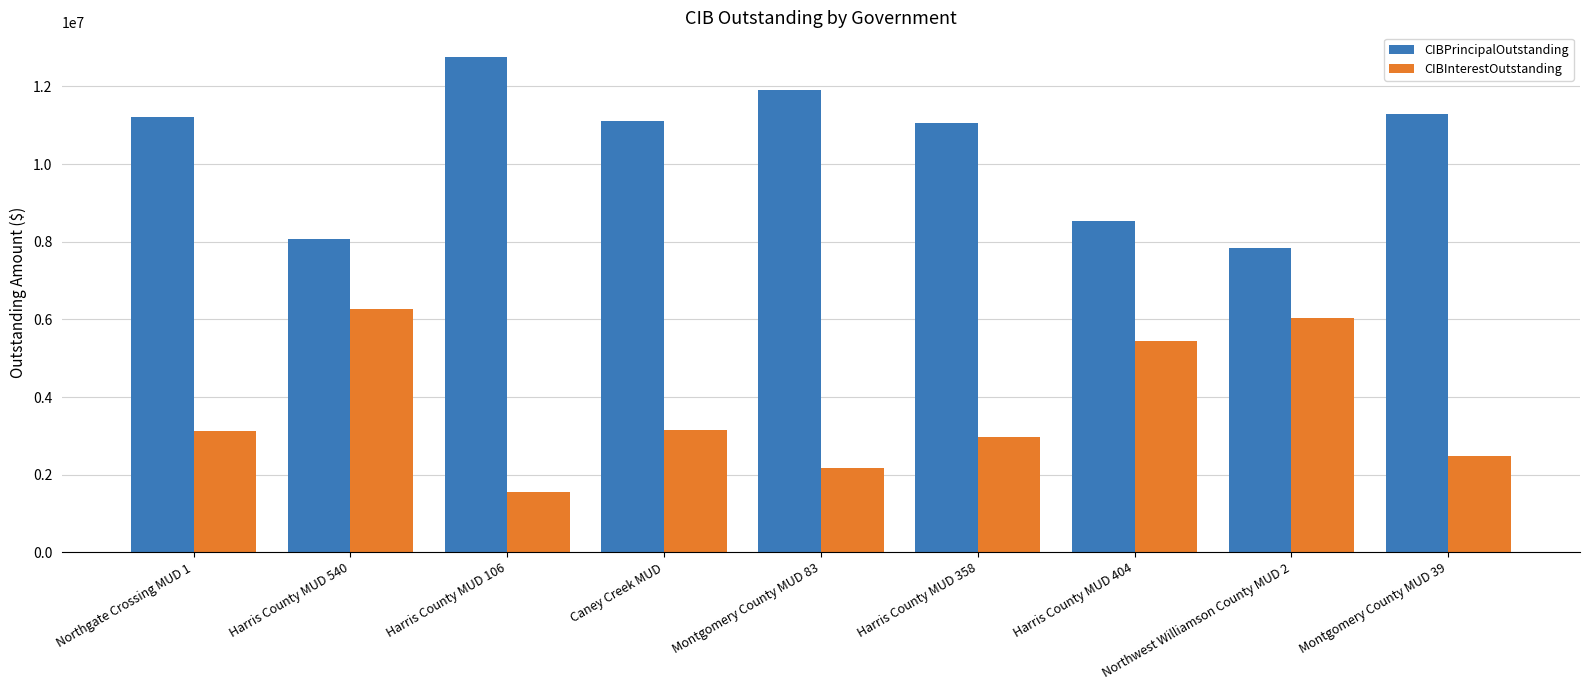

What is the total value across all series at Harris County MUD 404?

13962795.1